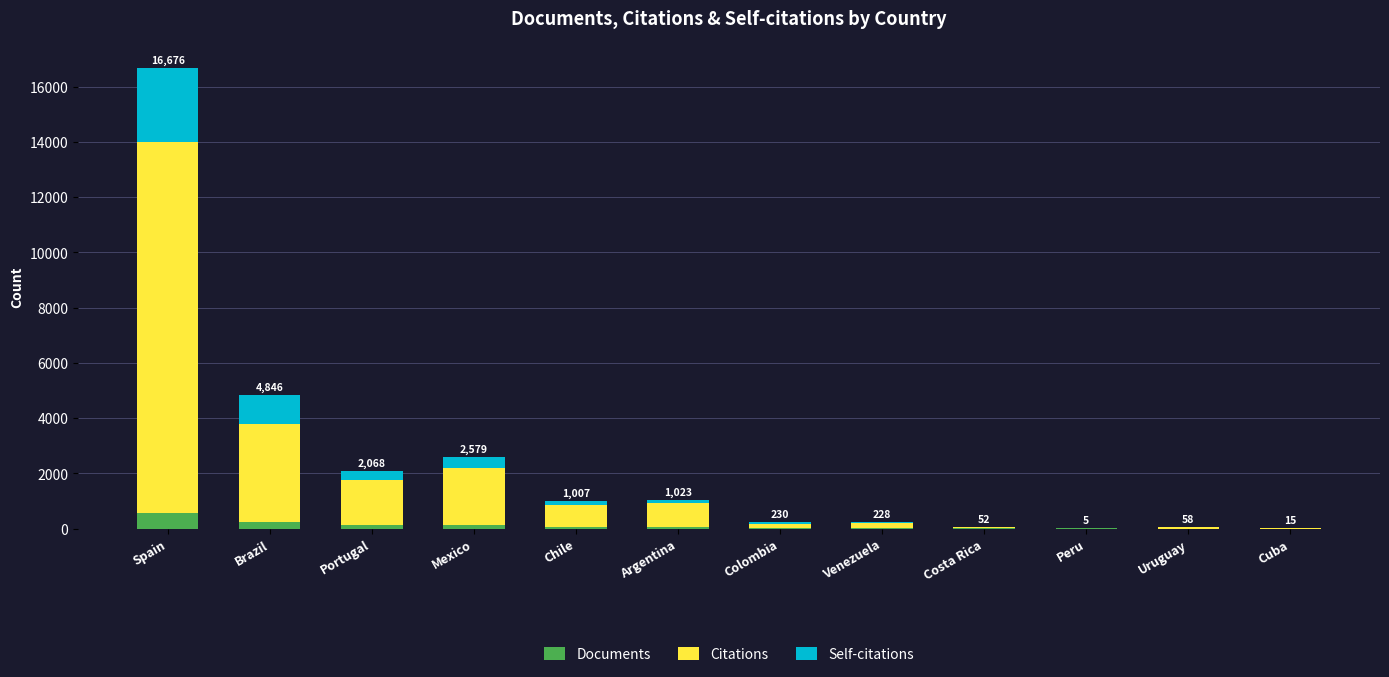

What is the maximum value for Documents?

558